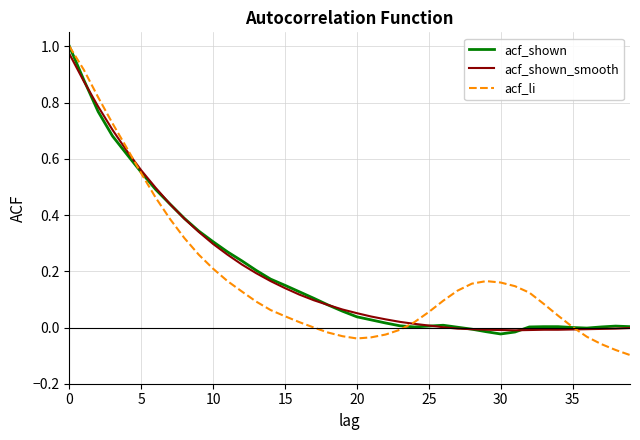

Reading left to right, what are all the values shown in this chart?

acf_shown: 1.0	0.9	0.8	0.7	0.6	0.6	0.5	0.4	0.4	0.3	0.3	0.3	0.2	0.2	0.2	0.1	0.1	0.1	0.1	0.1	0.0	0.0	0.0	0.0	0.0	0.0	0.0	0.0	-0.0	-0.0	-0.0	-0.0	0.0	0.0	0.0	0.0	-0.0	0.0	0.0	0.0
acf_shown_smooth: 1.0	0.9	0.8	0.7	0.6	0.6	0.5	0.4	0.4	0.3	0.3	0.3	0.2	0.2	0.2	0.1	0.1	0.1	0.1	0.1	0.1	0.0	0.0	0.0	0.0	0.0	0.0	-0.0	-0.0	-0.0	-0.0	-0.0	-0.0	-0.0	-0.0	-0.0	-0.0	-0.0	-0.0	-0.0
acf_li: 1.0	0.9	0.8	0.7	0.6	0.5	0.5	0.4	0.3	0.3	0.2	0.2	0.1	0.1	0.1	0.0	0.0	0.0	-0.0	-0.0	-0.0	-0.0	-0.0	-0.0	0.0	0.1	0.1	0.1	0.2	0.2	0.2	0.1	0.1	0.1	0.0	0.0	-0.0	-0.1	-0.1	-0.1